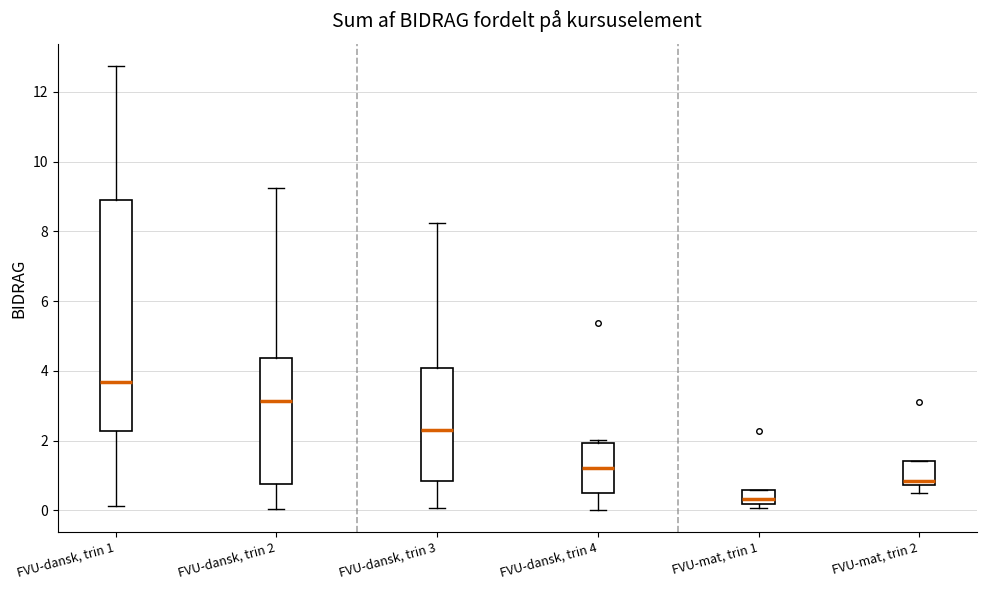

Comparing the boxes themselves (not the whiskers), which one is the tallest?

FVU-dansk, trin 1